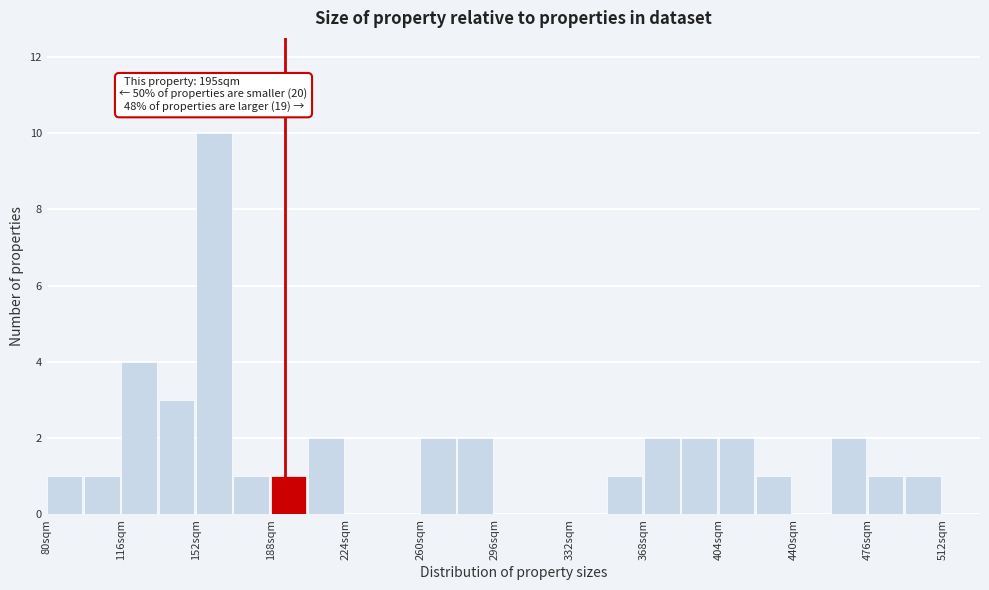

Around what value on the x-axis is the tallest bar? Give the approximate position of its centre, as read against the axis.

160